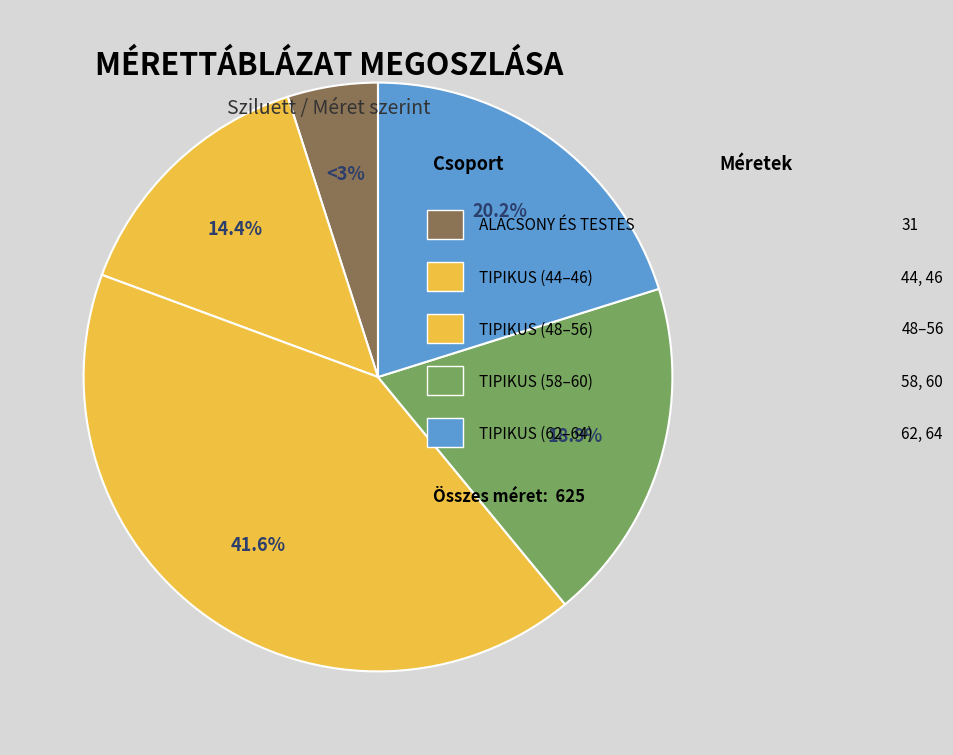

Combined, what portion of the pie is ALACSONY ÉS TESTES and 64?

15.2%